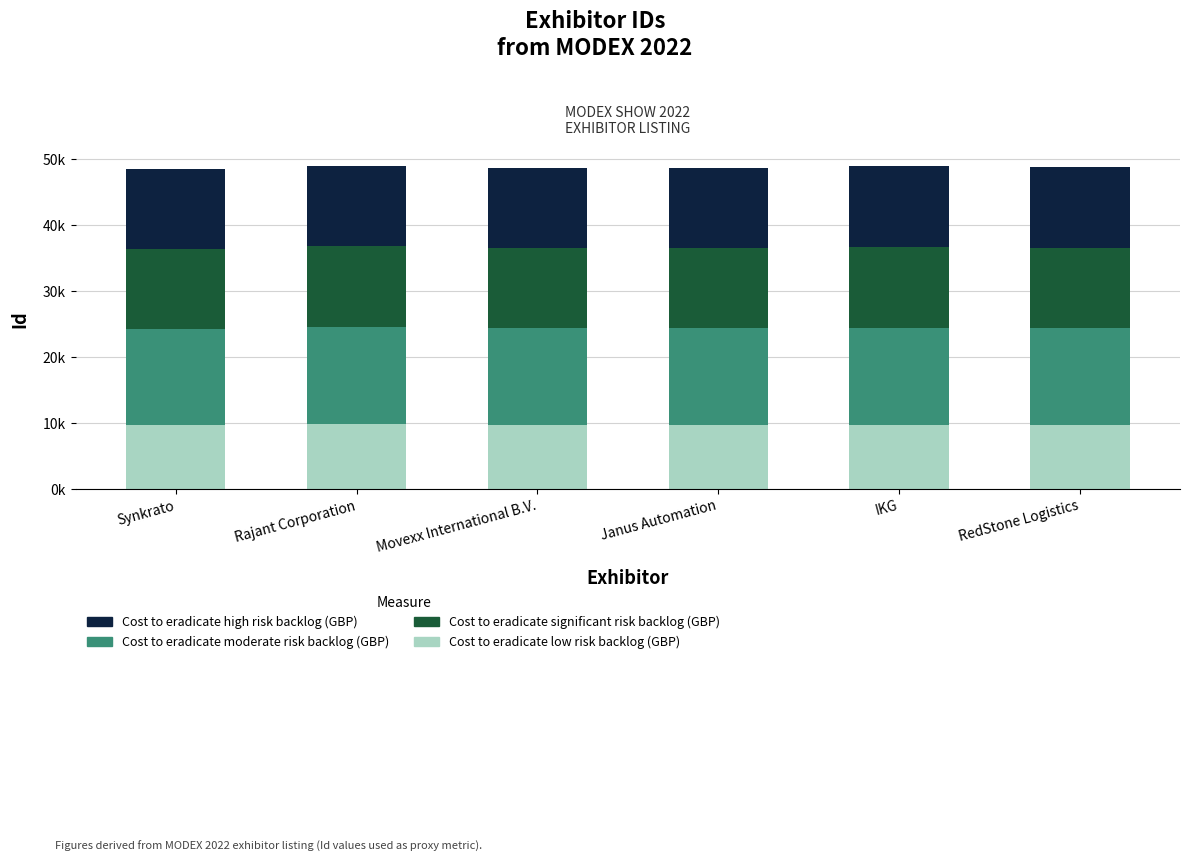

What are all the series names shown in the legend?

Cost to eradicate high risk backlog (GBP), Cost to eradicate moderate risk backlog (GBP), Cost to eradicate significant risk backlog (GBP), Cost to eradicate low risk backlog (GBP)